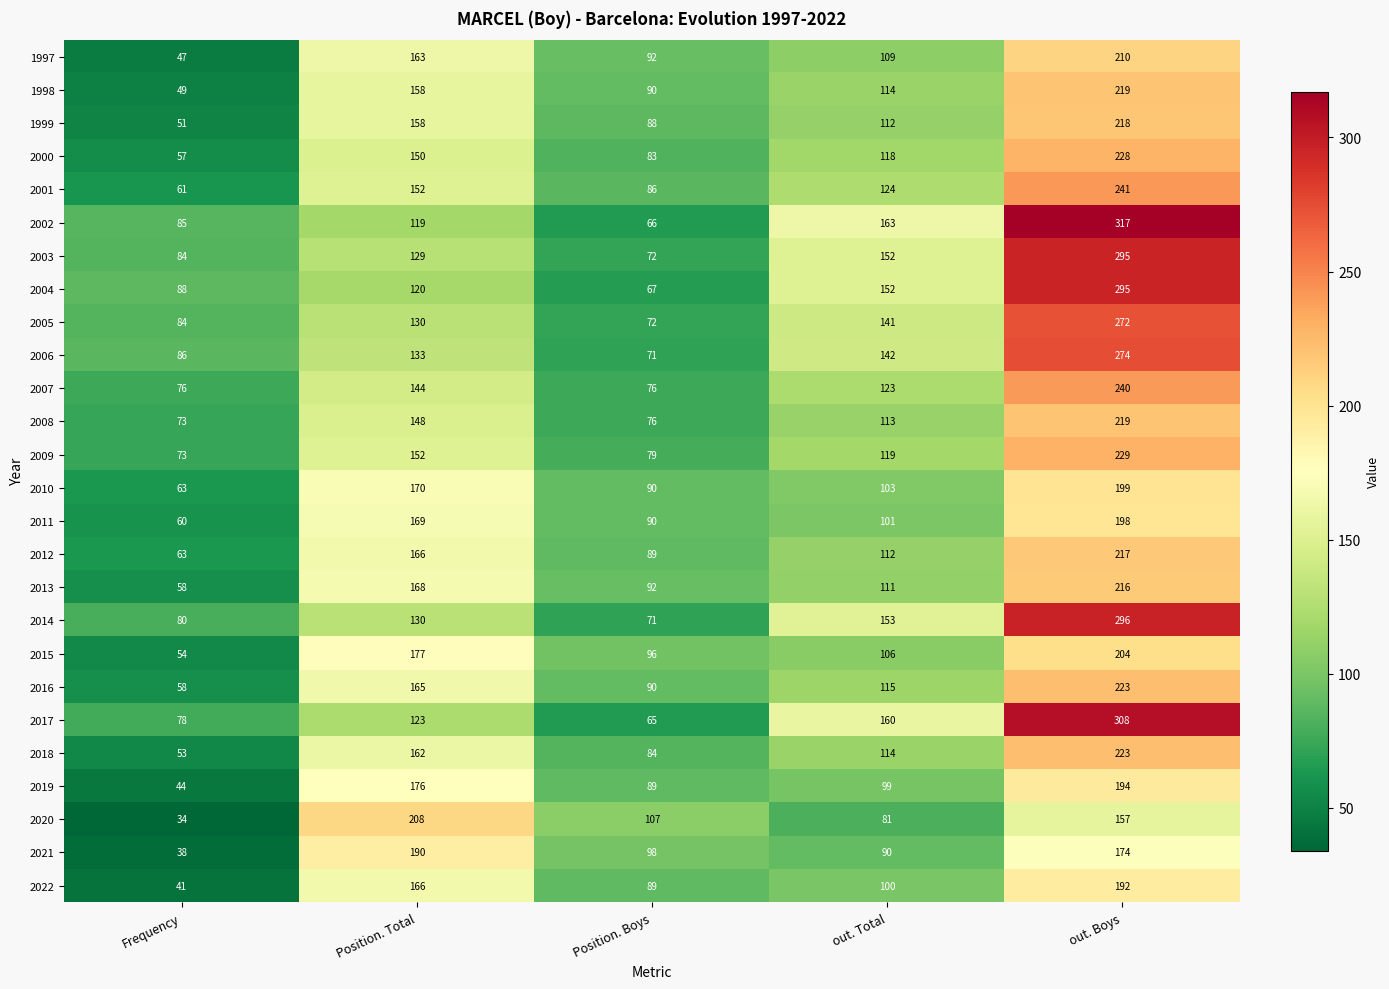

Is it true that 2005 equals 95 at out. Total?

False